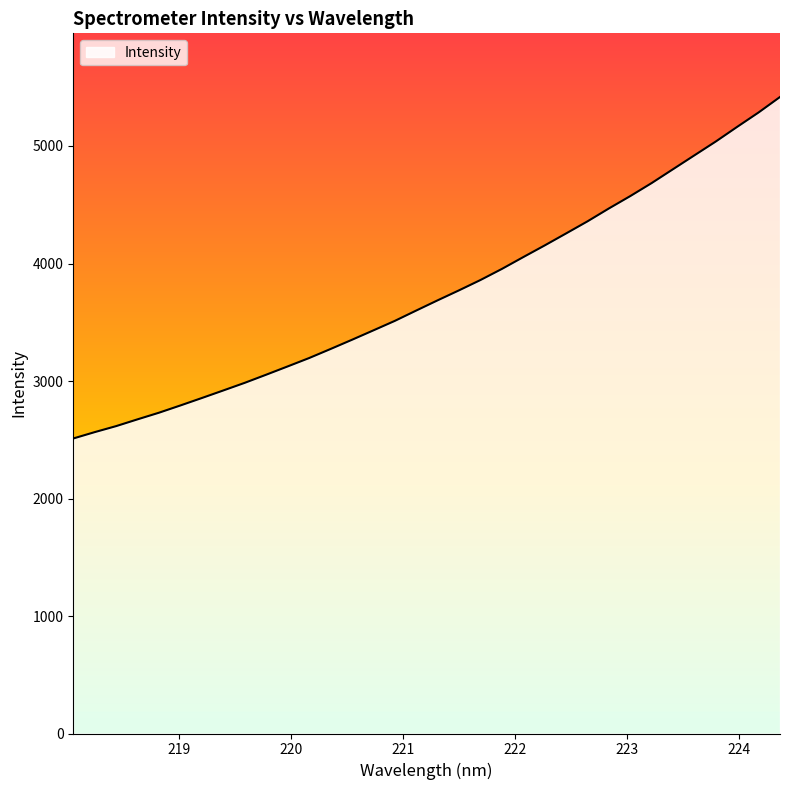

What is the average value?

3753.9